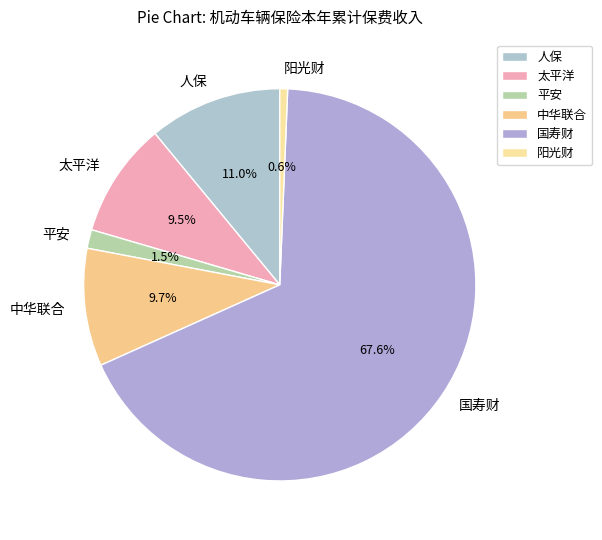

To the nearest percent, what is the average slice percentage?

17%